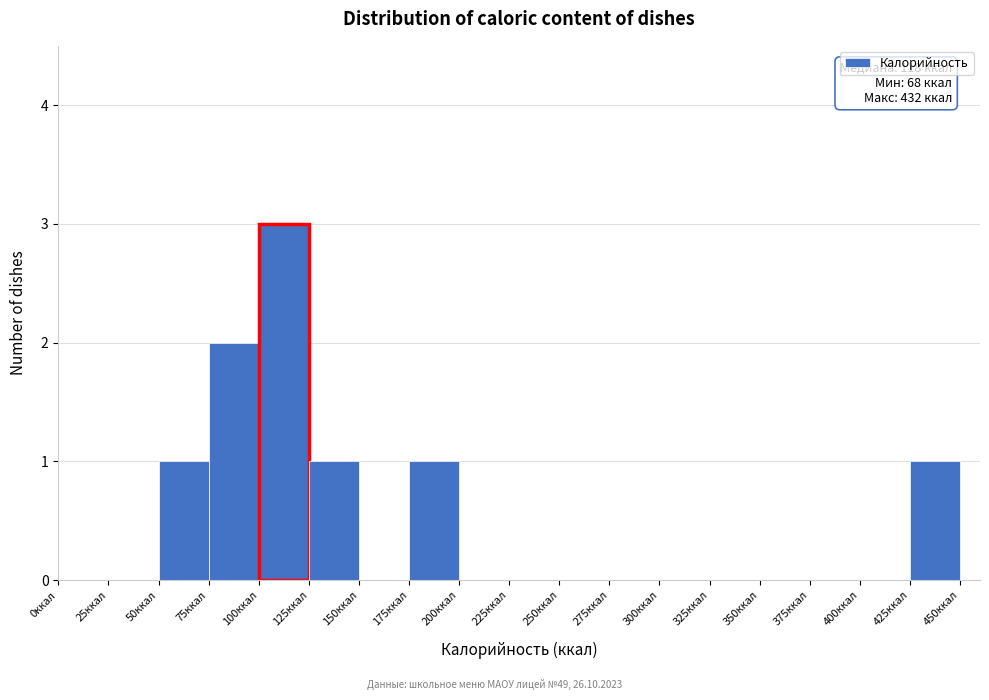

Which range on the x-axis has the tallest bar?

100 to 125